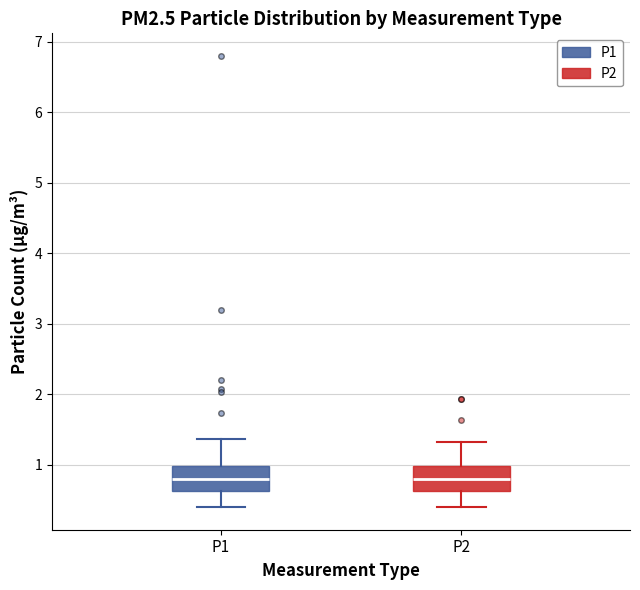

Where does the lower whisker of the box for P2 end on the y-axis? The values are not printed on the chart, so give them approximately, as read against the axis.

0.4